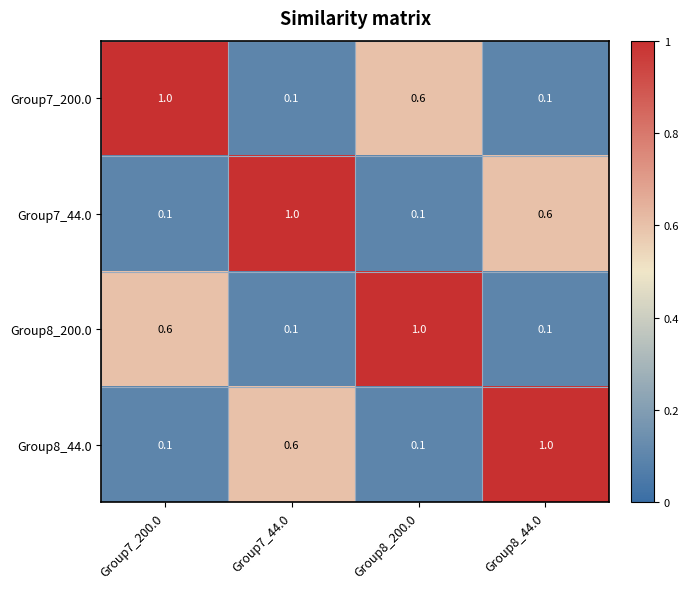

What is the total value across all series at Group7_44.0?

1.8